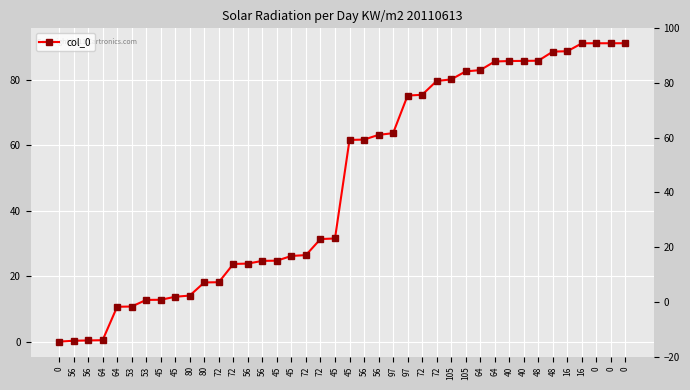

What is the difference between the second highest and second lowest values?

90.9